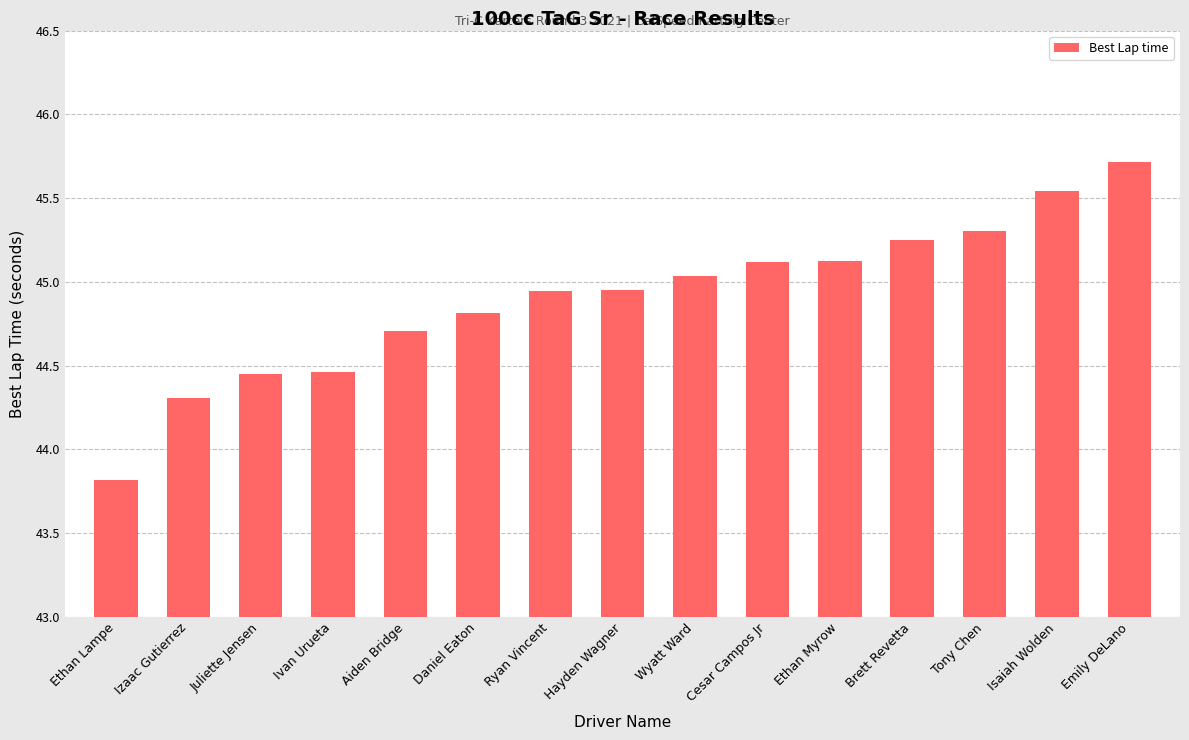

List the labels in order of value, smallest first.

Ethan Lampe, Izaac Gutierrez, Juliette Jensen, Ivan Urueta, Aiden Bridge, Daniel Eaton, Ryan Vincent, Hayden Wagner, Wyatt Ward, Cesar Campos Jr, Ethan Myrow, Brett Revetta, Tony Chen, Isaiah Wolden, Emily DeLano